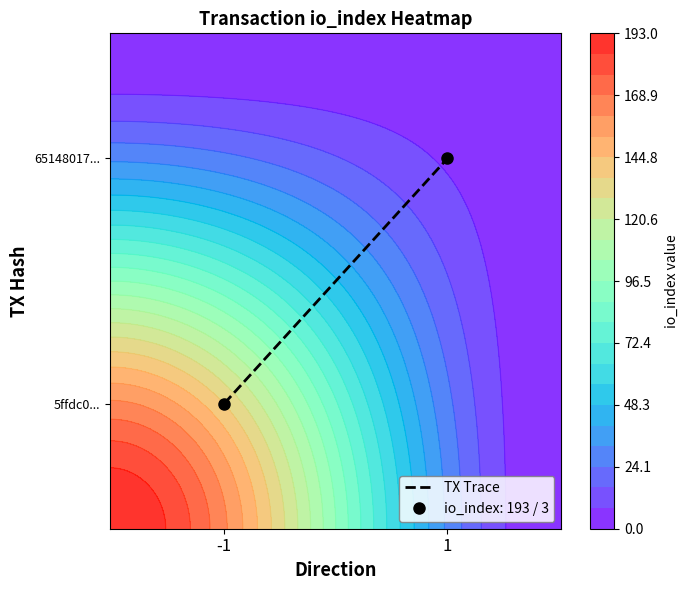

The value at 1 is 49. True or false?

False